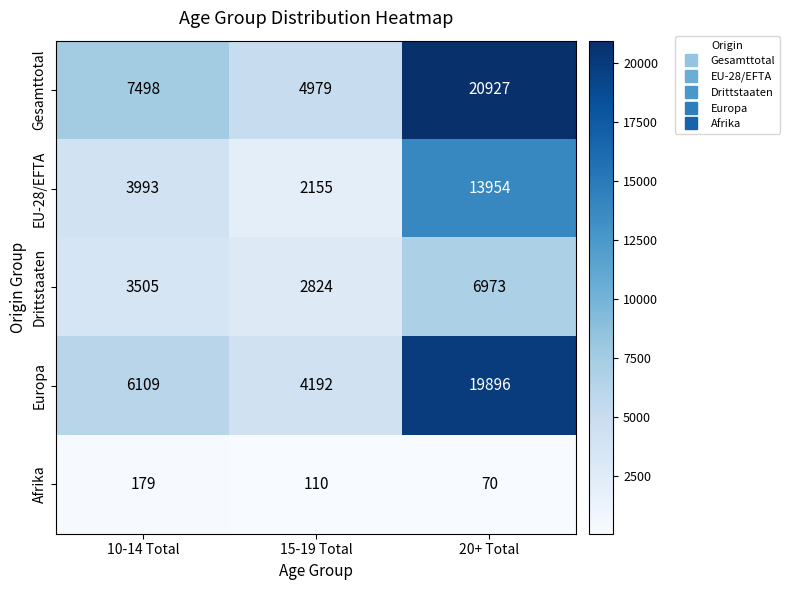

How many data points in Europa are less than 6109?

1